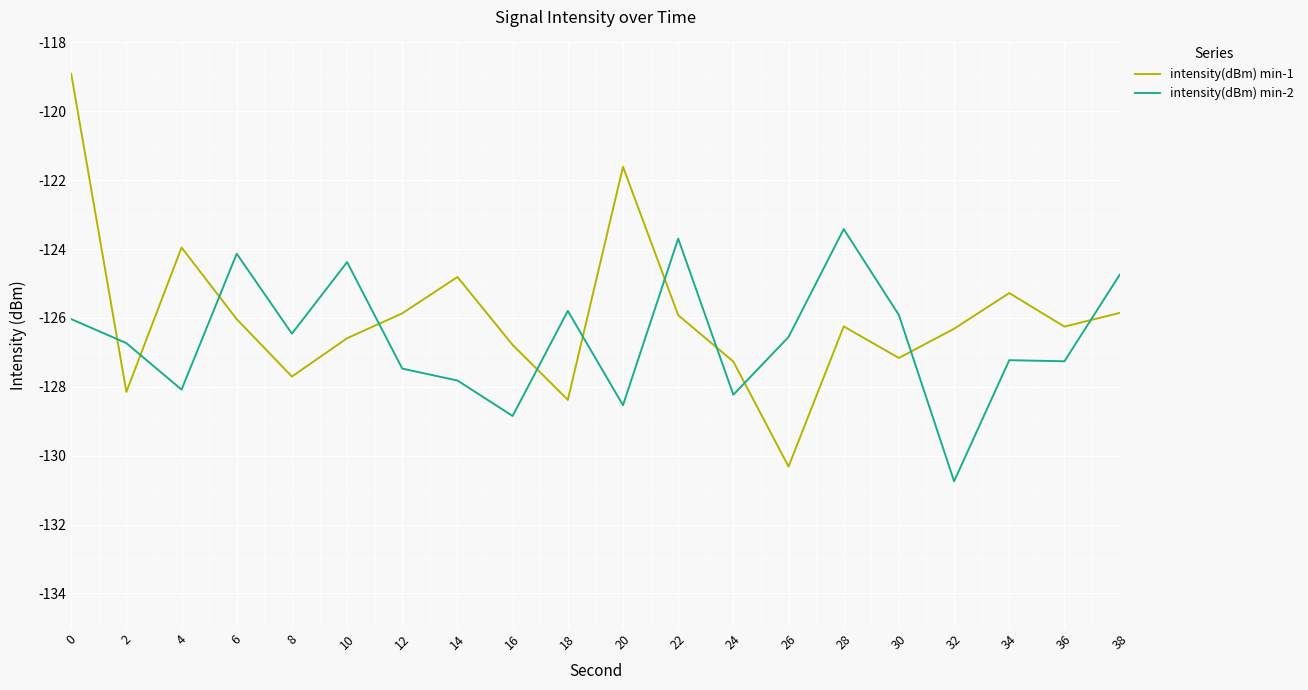

Between which two adjacent categories do intensity(dBm) min-1 and intensity(dBm) min-2 first intersect?

0 and 2